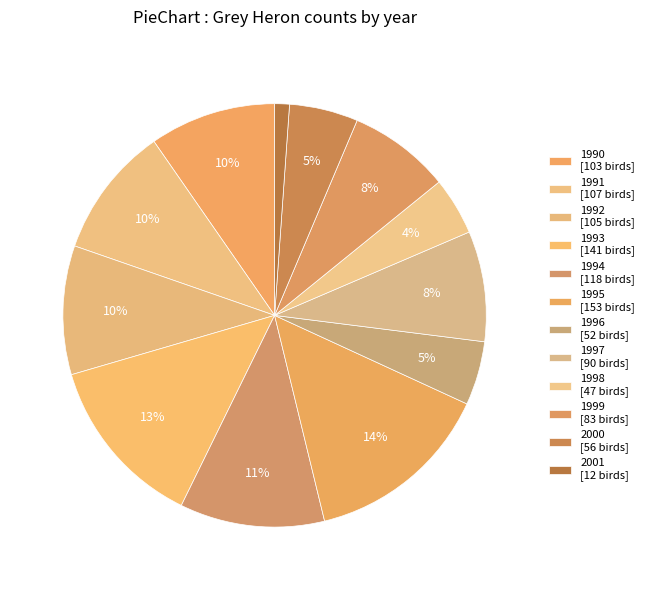

Rank the categories by value from highest to lowest.

1995, 1993, 1994, 1991, 1992, 1990, 1997, 1999, 2000, 1996, 1998, 2001